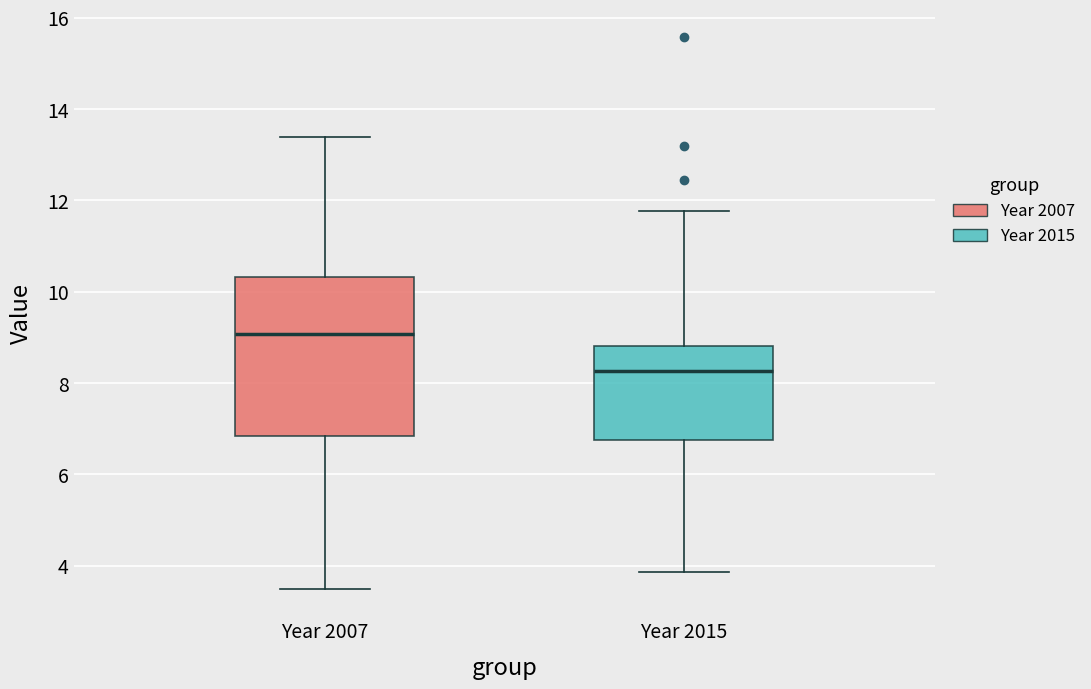

Which box's median line is the highest?

Year 2007